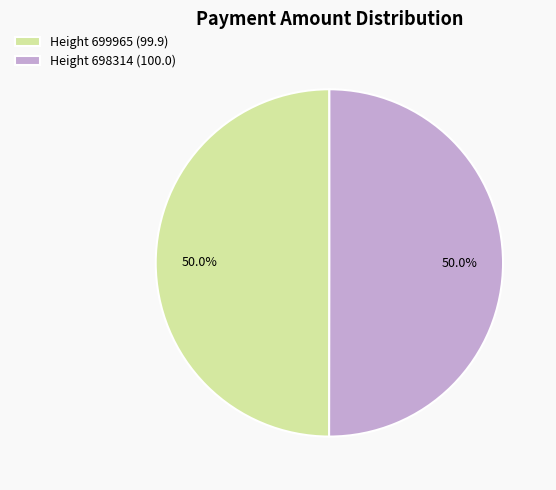

Do Height 698314 (100.0) and Height 699965 (99.9) together represent more than half of the pie?

Yes